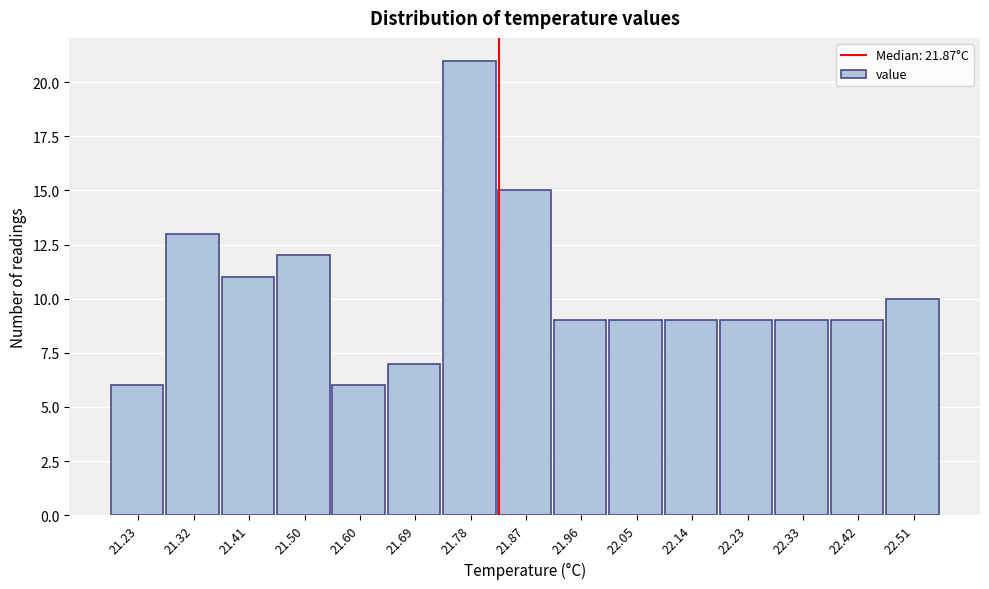

Reading left to right, what are all the values shown in this chart?

21.23=6	21.32=13	21.41=11	21.50=12	21.60=6	21.69=7	21.78=21	21.87=15	21.96=9	22.05=9	22.14=9	22.23=9	22.33=9	22.42=9	22.51=10